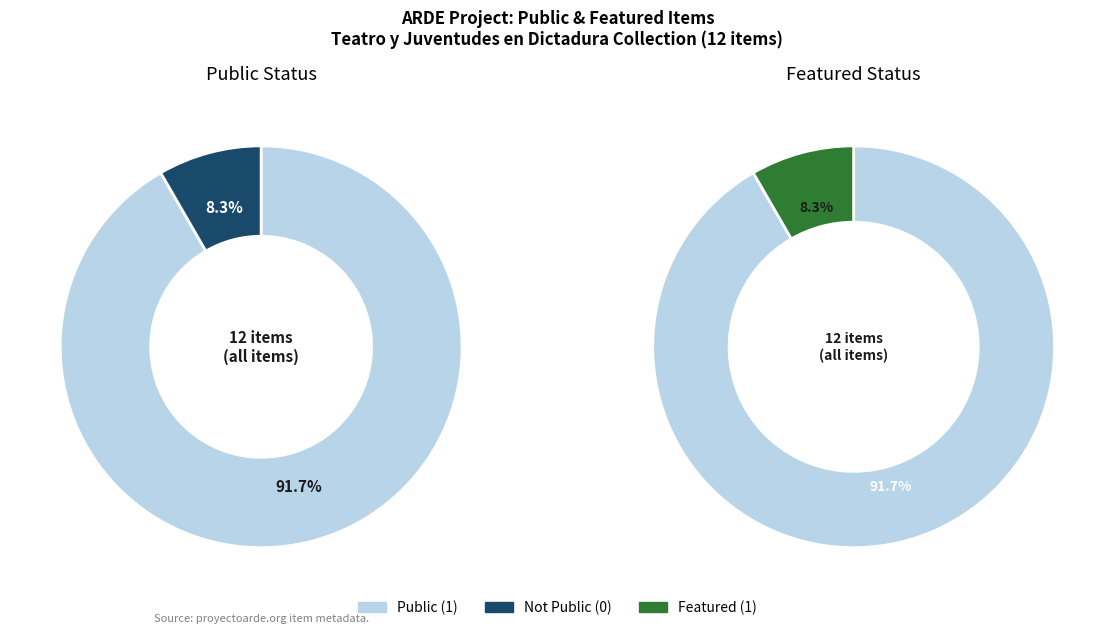

Does 3 represent more than half of the total?

No